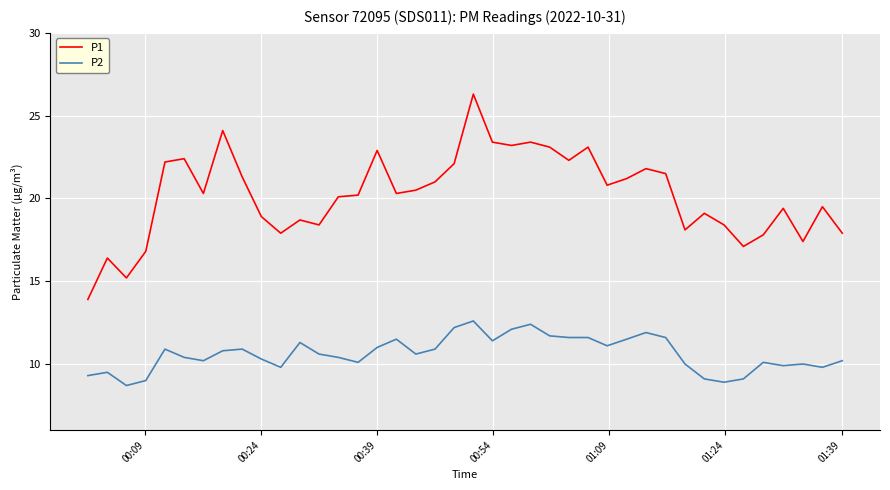

Rank the series by their average value, from highest to lowest.

P1, P2